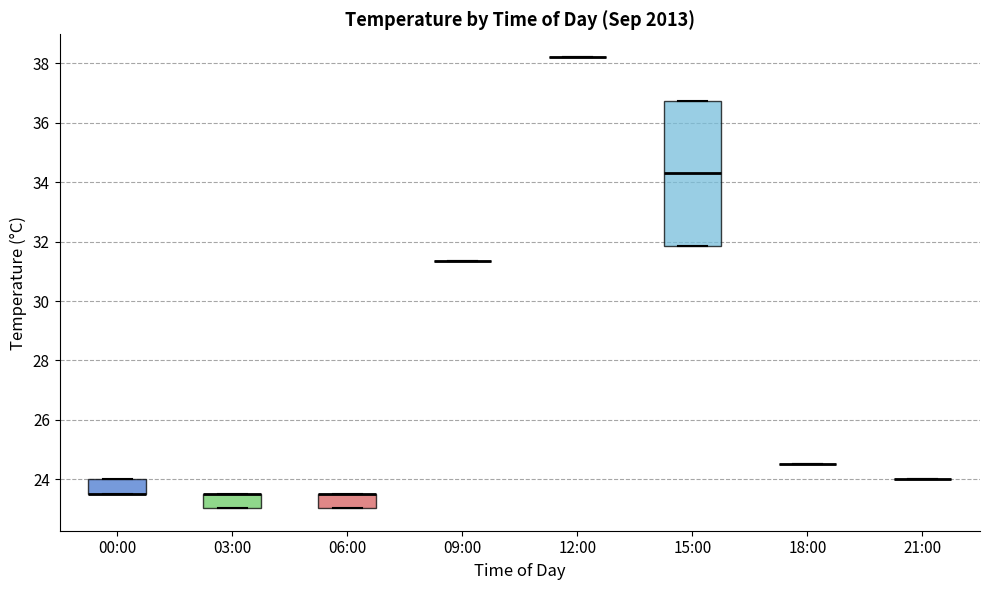

Reading left to right, transcribe this box plot: for each box, give where its median line is, the range the box spans, and where its two whiskers end, as read against the y-axis. The values are not printed on the chart, so give them approximately, as read against the axis.

00:00: median 23.6 (drawn on the box's lower edge), box 23.6 to 24.0, whiskers 23.6 to 24.0
03:00: median 23.6 (drawn on the box's upper edge), box 23.0 to 23.6, whiskers 23.0 to 23.6
06:00: median 23.6 (drawn on the box's upper edge), box 23.0 to 23.6, whiskers 23.0 to 23.6
09:00: box collapsed to a line at 31.4, whiskers 31.4 to 31.4
12:00: box collapsed to a line at 38.2, whiskers 38.2 to 38.2
15:00: median 34.4, box 31.8 to 36.8, whiskers 31.8 to 36.8
18:00: box collapsed to a line at 24.6, whiskers 24.6 to 24.6
21:00: box collapsed to a line at 24.0, whiskers 24.0 to 24.0